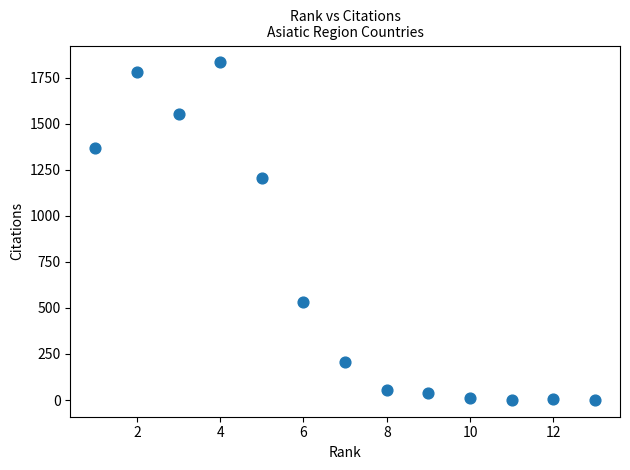

What is the range of X values (max minus min)?

12